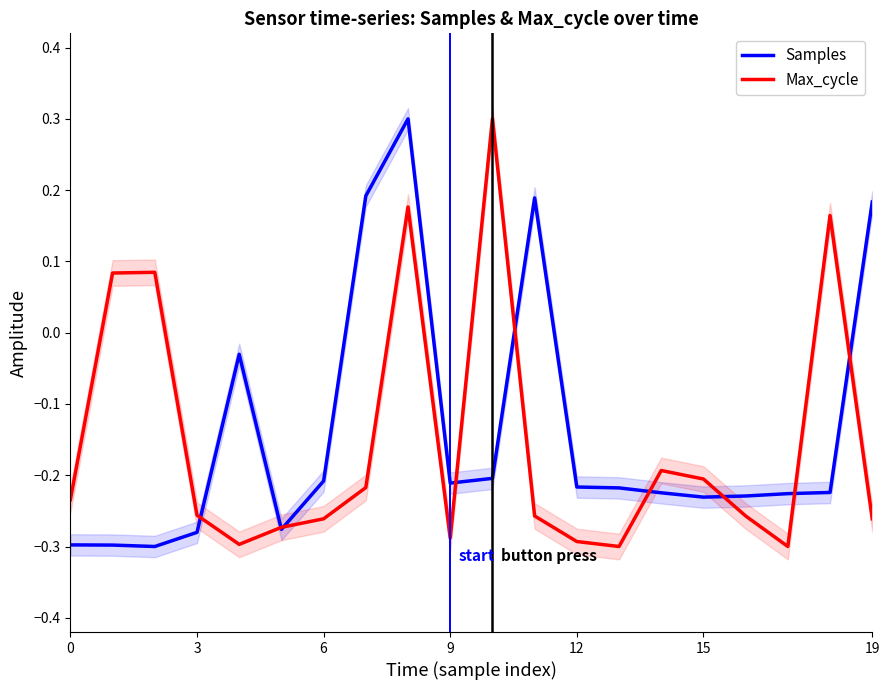

After their last crossing, which series has the higher values: Max_cycle or Samples?

Samples